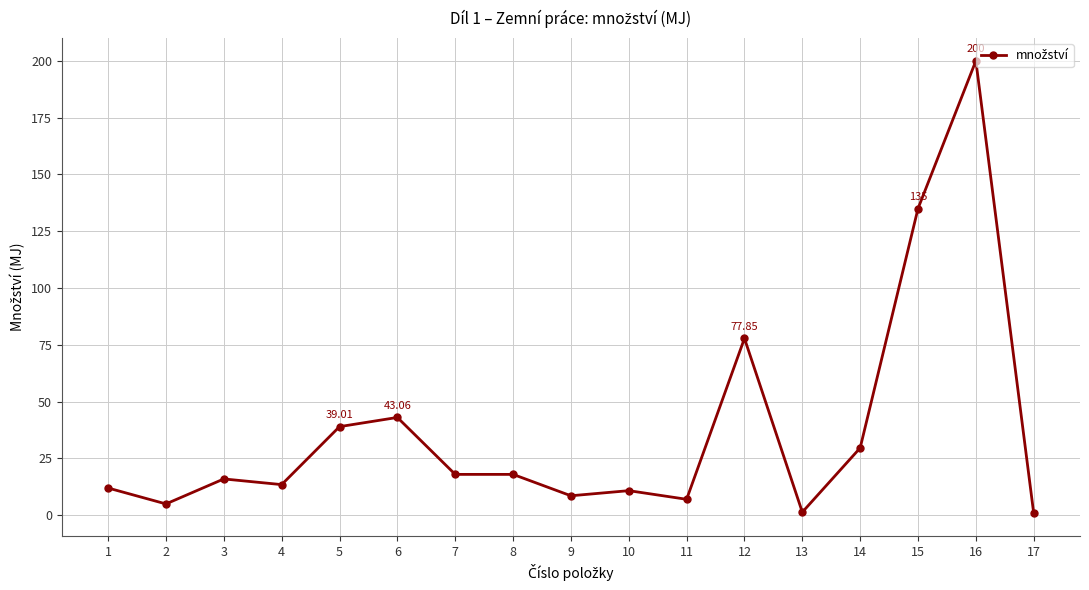

What is the change in value from 4 to 5?

+25.5